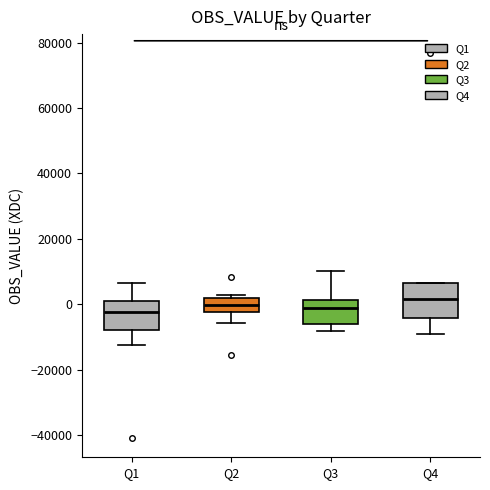

Where is the upper edge of the box for Q2 on the y-axis? The values are not printed on the chart, so give them approximately, as read against the axis.

2000